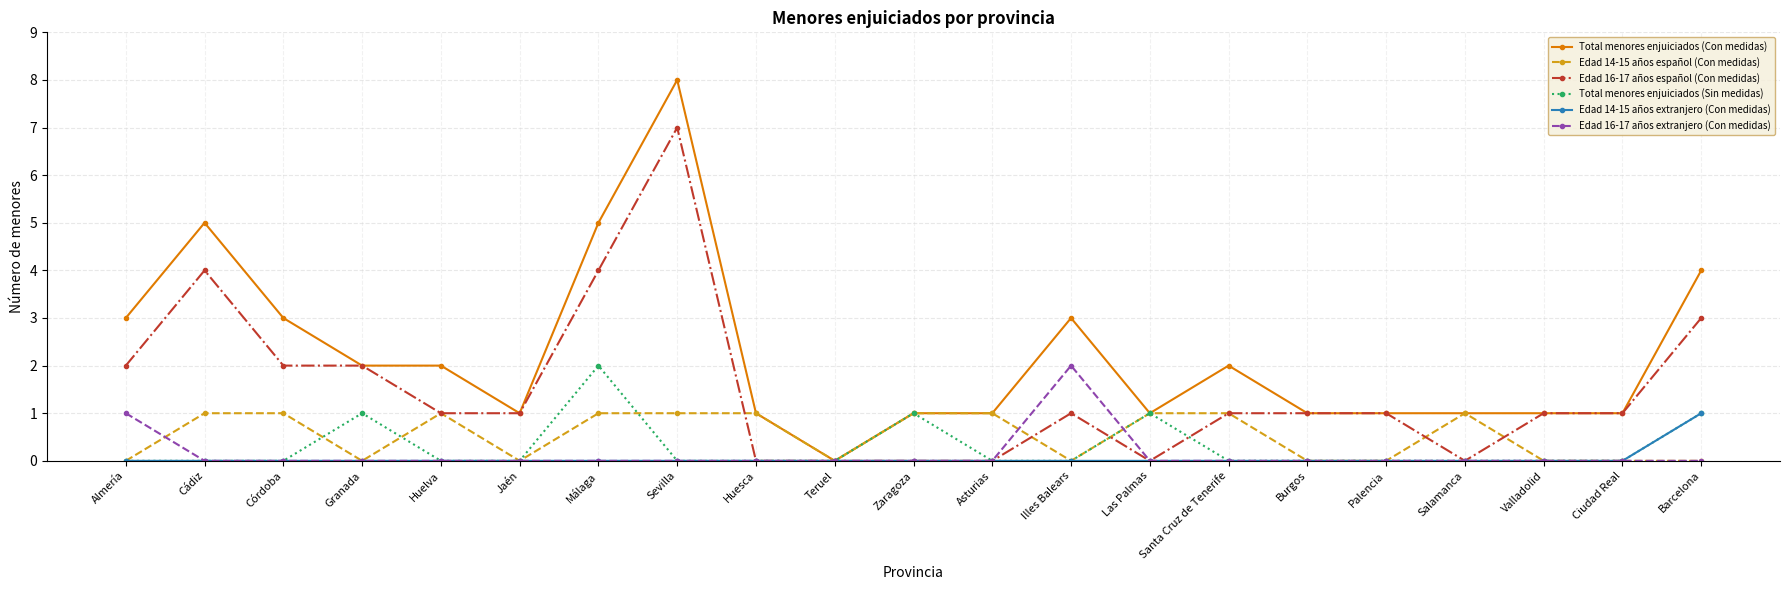

What position from the right is Asturias?

10